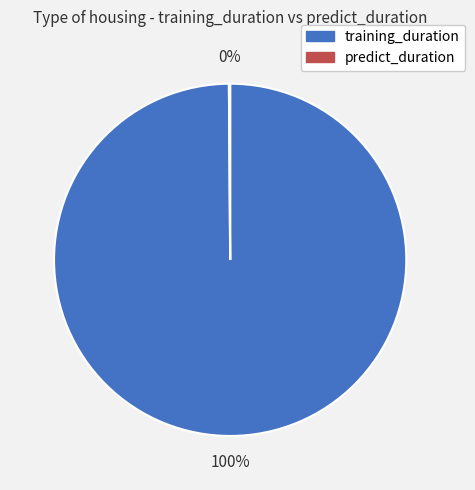

To the nearest percent, what is the average slice percentage?

50%